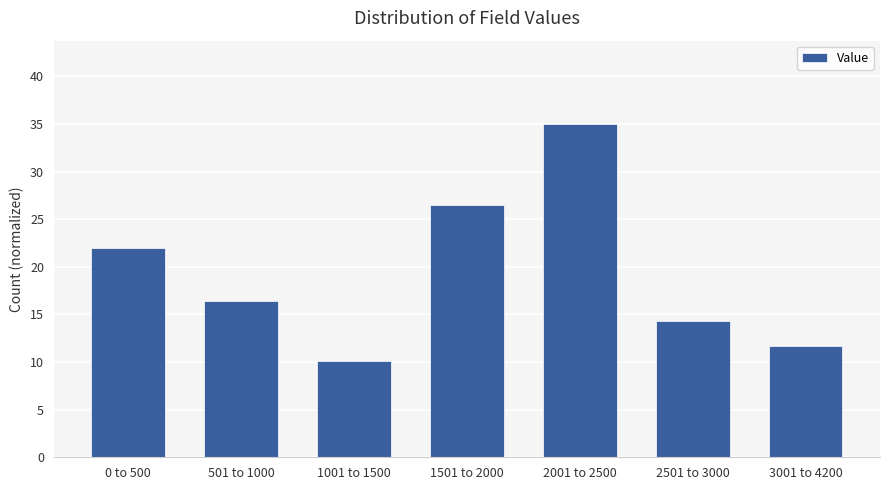

Which has a higher value, 1501 to 2000 or 2001 to 2500?

2001 to 2500